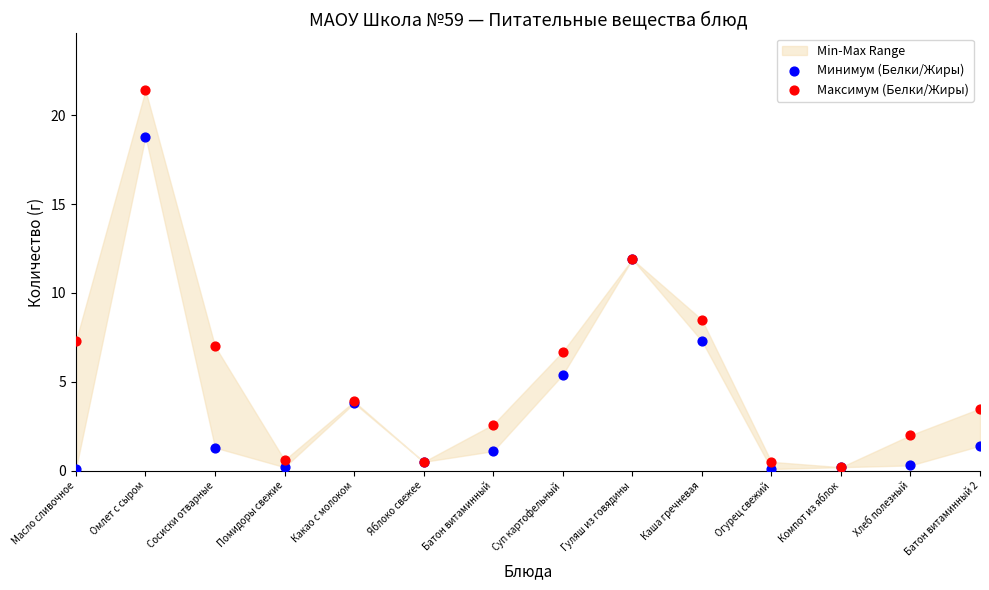

In the Максимум (Белки/Жиры) series, what Y value is closest to 10?

8.5